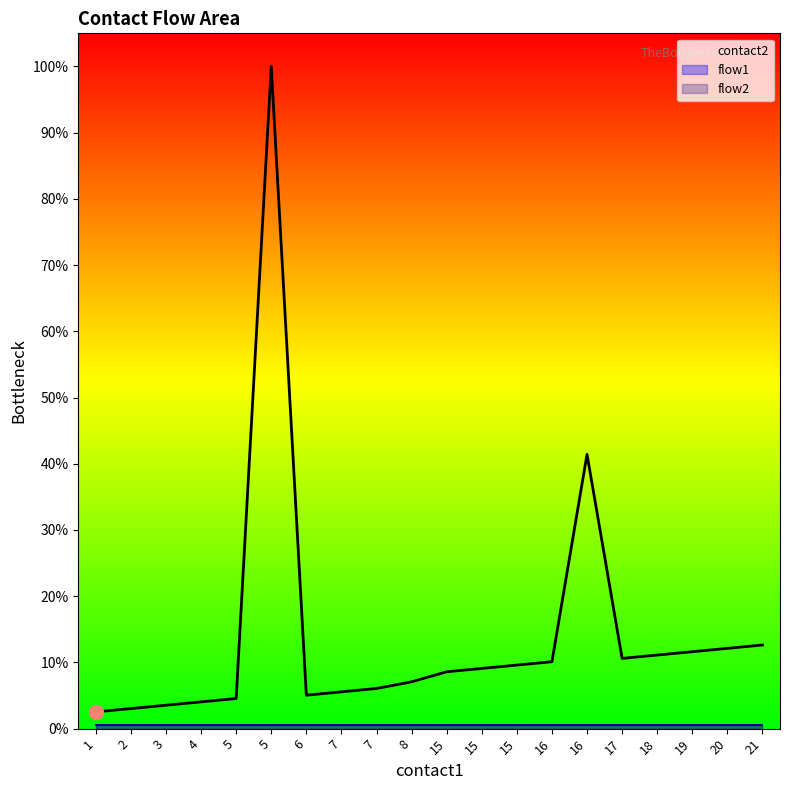

Where is the first local maximum for contact2?

5